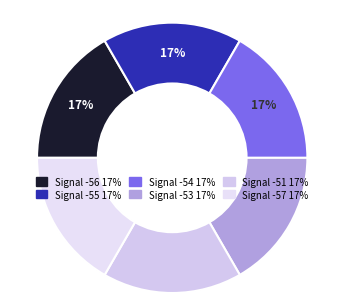

Is there a majority slice in this chart?

No